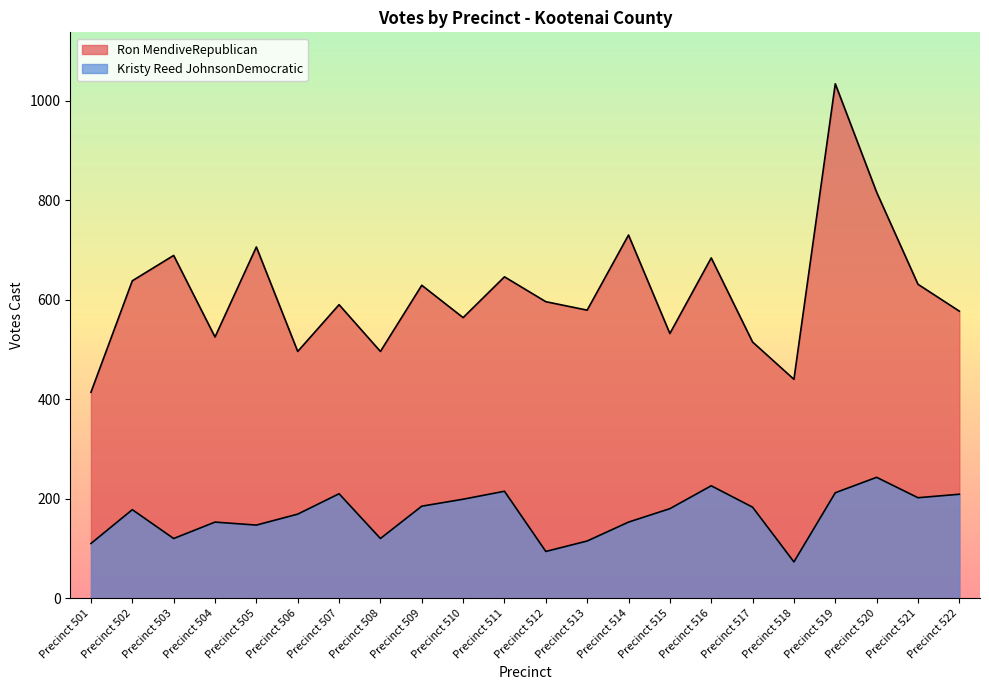

True or false: Kristy Reed JohnsonDemocratic has a value of 94 at Precinct 512.

True